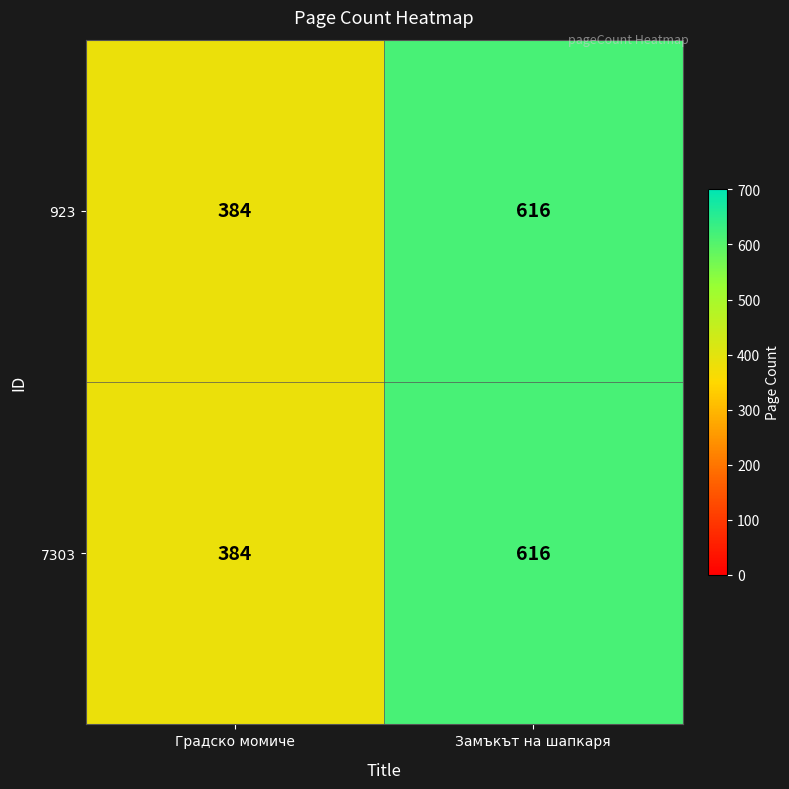

Reading right to left, list all the values displayed in this chart.

923: Замъкът на шапкаря=616	Градско момиче=384
7303: Замъкът на шапкаря=616	Градско момиче=384